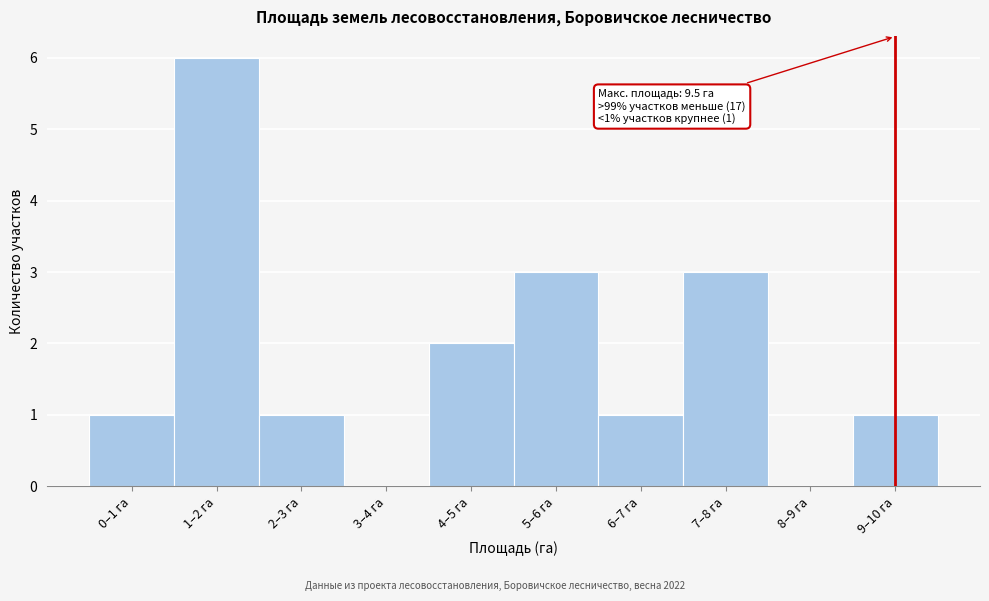

Reading right to left, what are all the values shown in this chart?

9–10 га=1	8–9 га=0	7–8 га=3	6–7 га=1	5–6 га=3	4–5 га=2	3–4 га=0	2–3 га=1	1–2 га=6	0–1 га=1